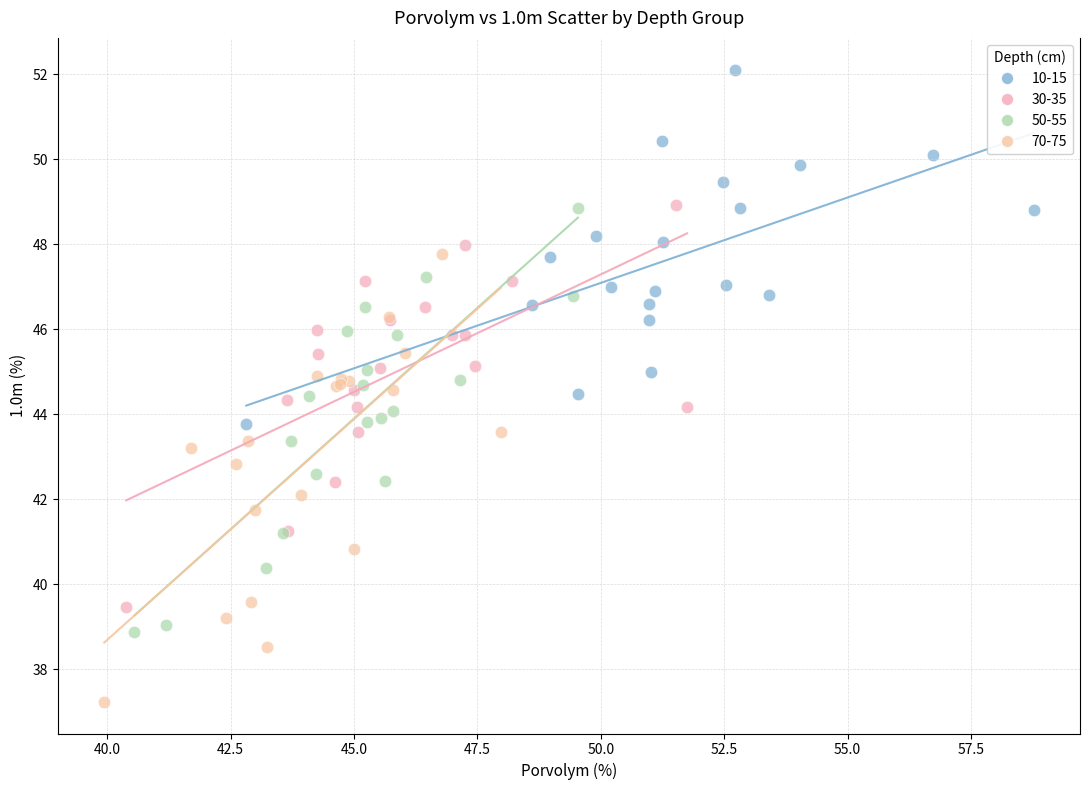

Which series contains the highest Y value?

10-15